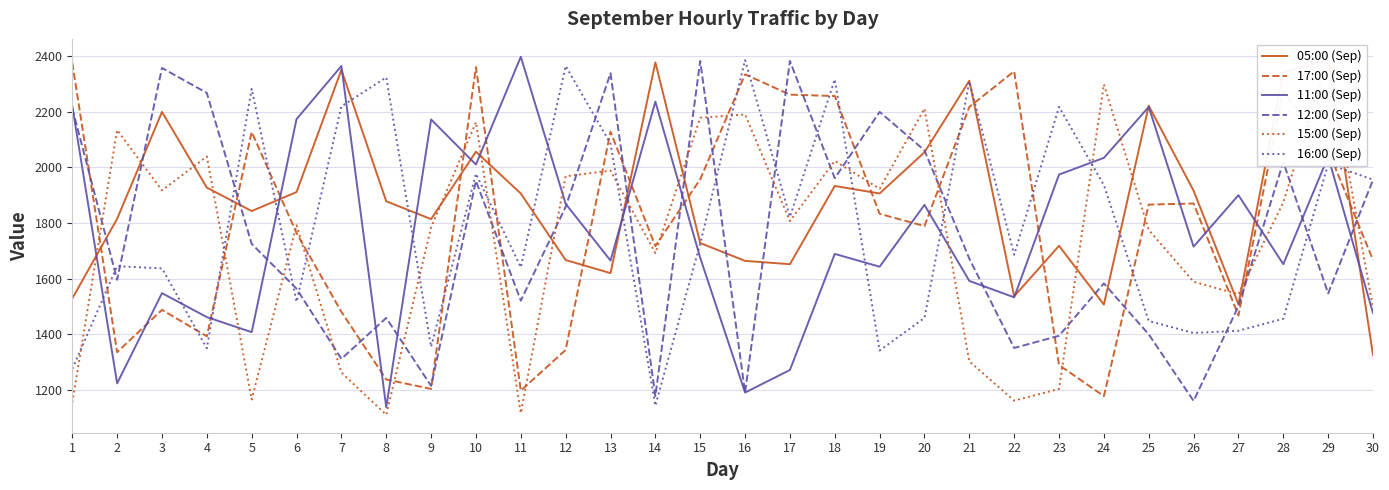

Which series has the largest total across all categories?

05:00 (Sep)